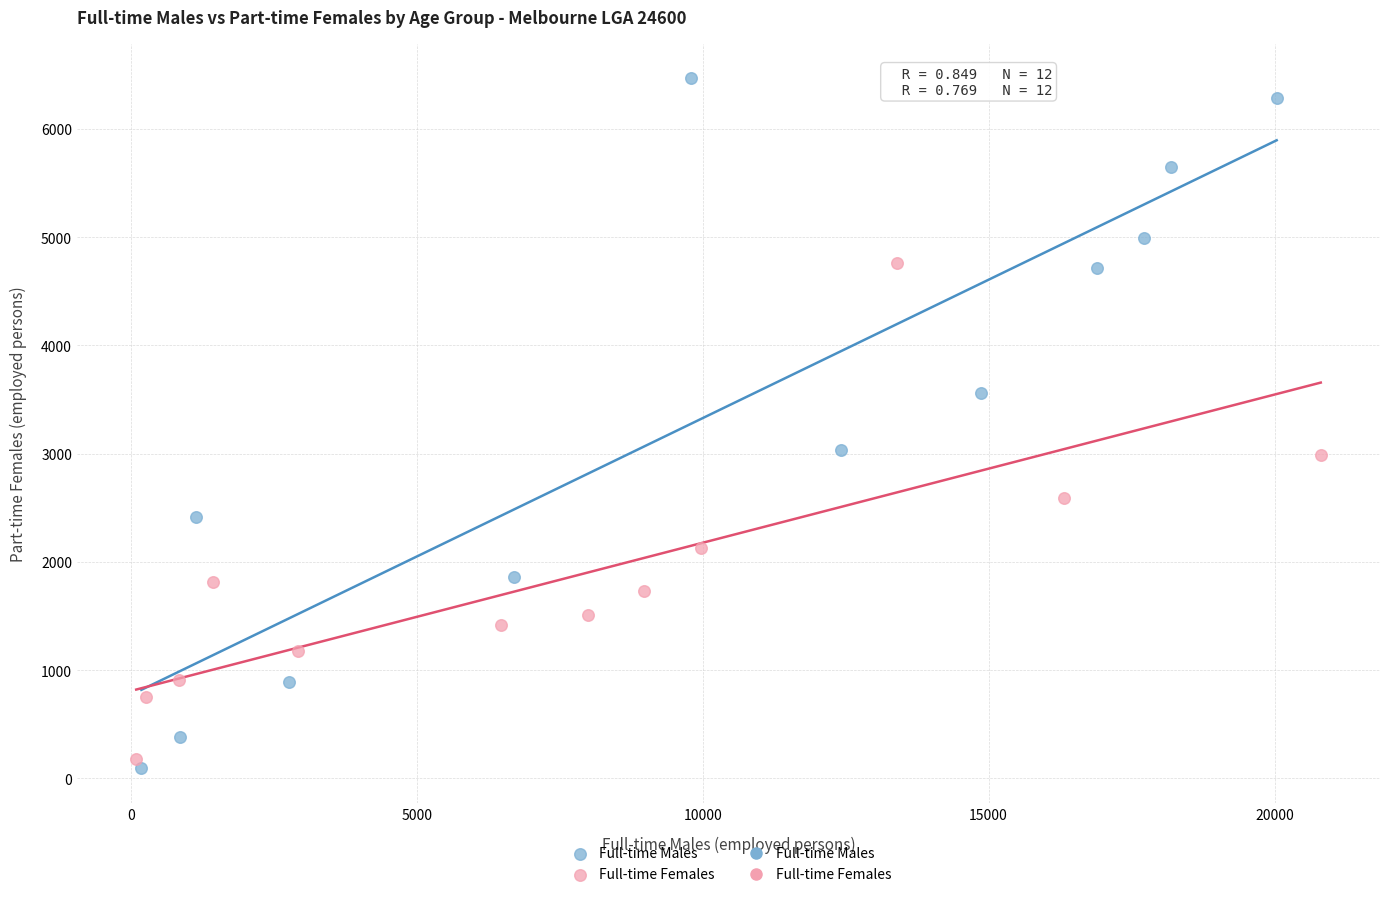

Which series contains the highest Y value?

Full-time Males